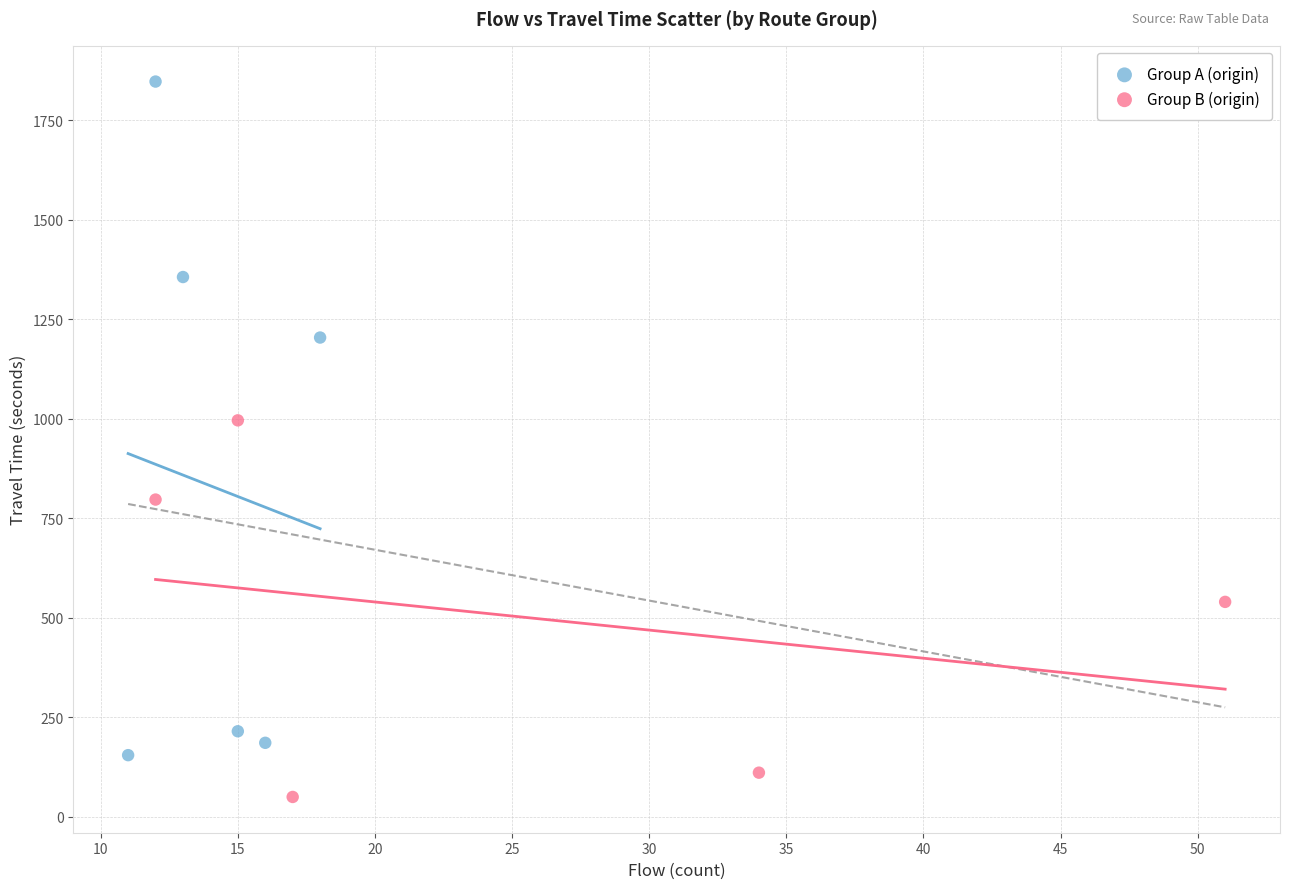

Which series contains the highest Y value?

Group A (origin)